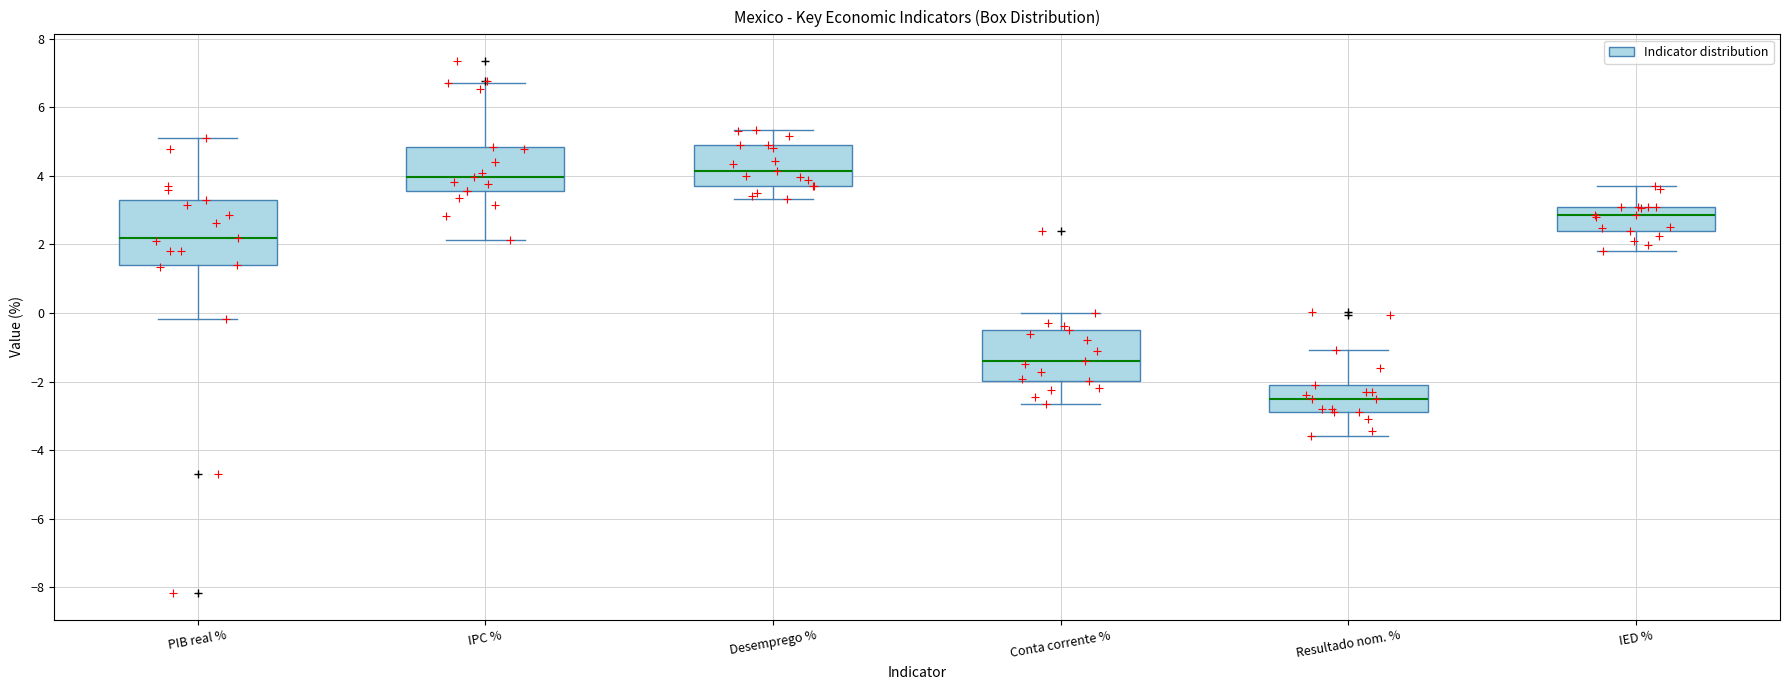

Reading left to right, read every box against the y-axis: the position of its median line, the range the box covers, and the ends of its whiskers. The values are not printed on the chart, so give them approximately, as read against the axis.

PIB real %: median 2.2, box 1.4 to 3.2, whiskers -0.2 to 5.2
IPC %: median 4.0, box 3.6 to 4.8, whiskers 2.2 to 6.8
Desemprego %: median 4.2, box 3.8 to 4.8, whiskers 3.4 to 5.4
Conta corrente %: median -1.4, box -2.0 to -0.4, whiskers -2.6 to 0.0
Resultado nom. %: median -2.4, box -2.8 to -2.2, whiskers -3.6 to -1.0
IED %: median 2.8, box 2.4 to 3.0, whiskers 1.8 to 3.6